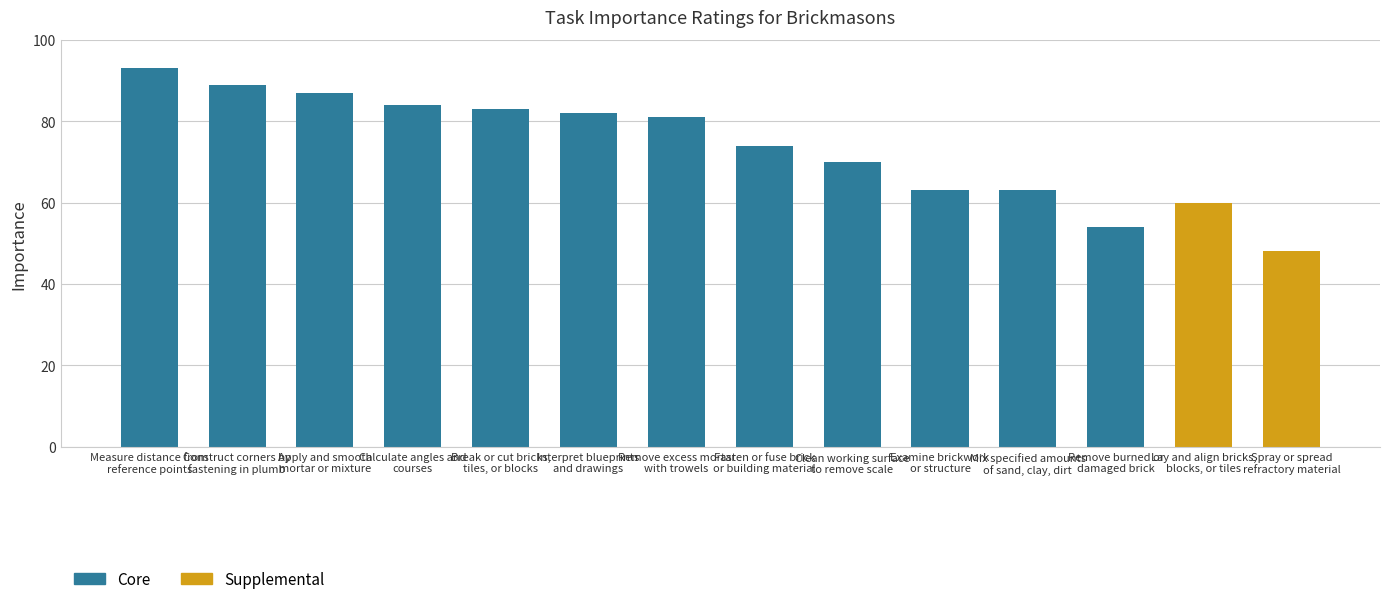

Does the chart contain any negative values?

No